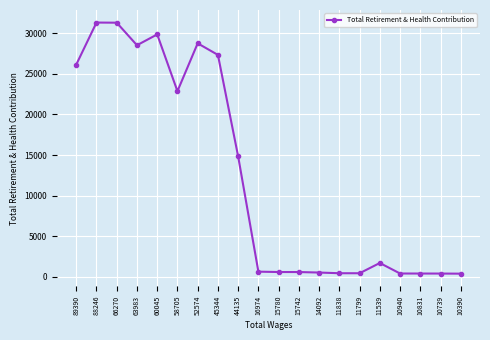

True or false: the data shows 27335 at 45344.

True